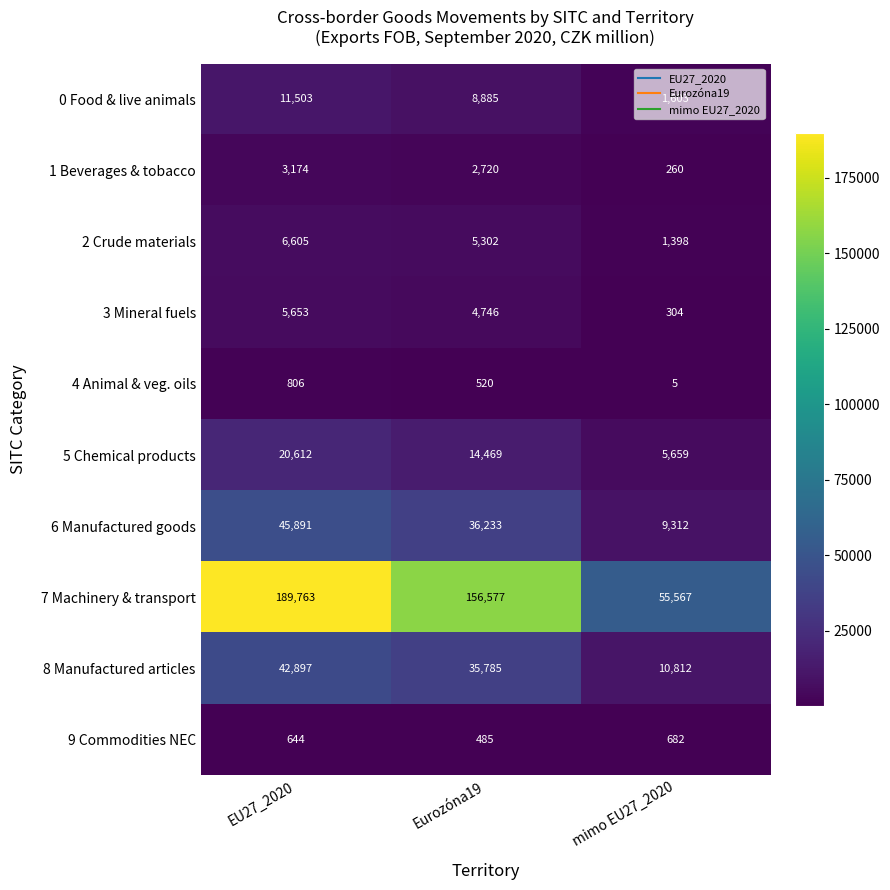

At how many categories does at least one series exceed 98702?

2